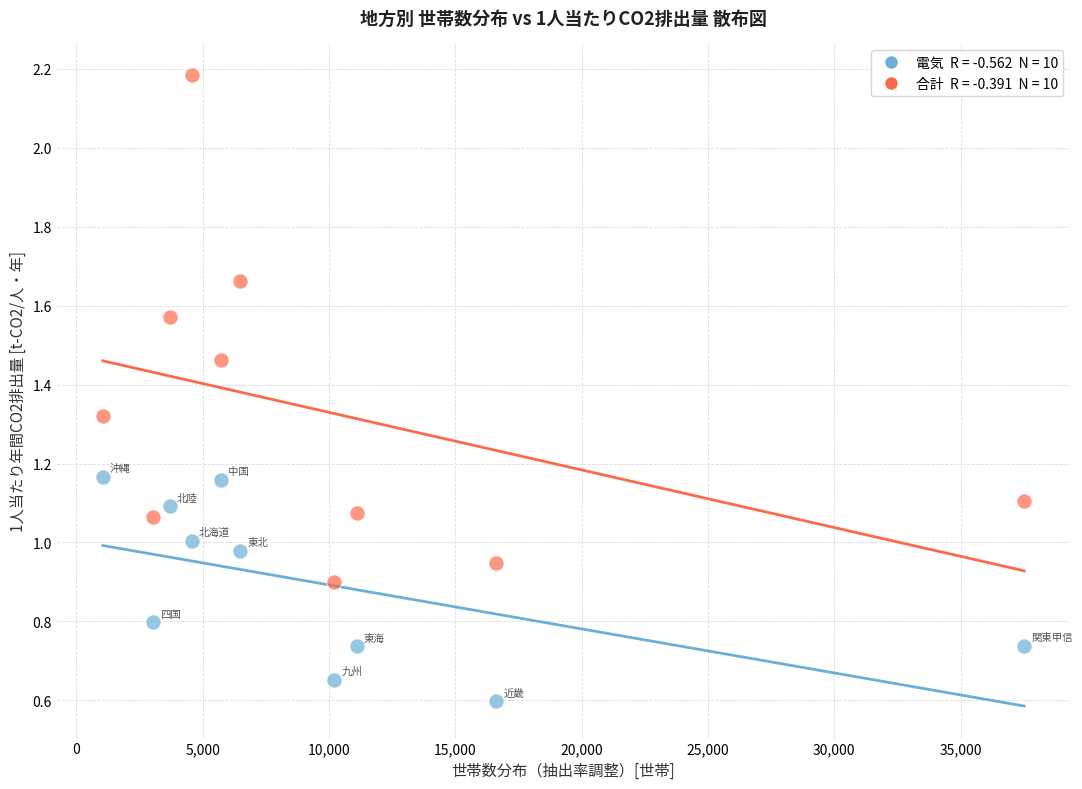

Across all data points, what is the range of X values (max minus min)?

36474.0